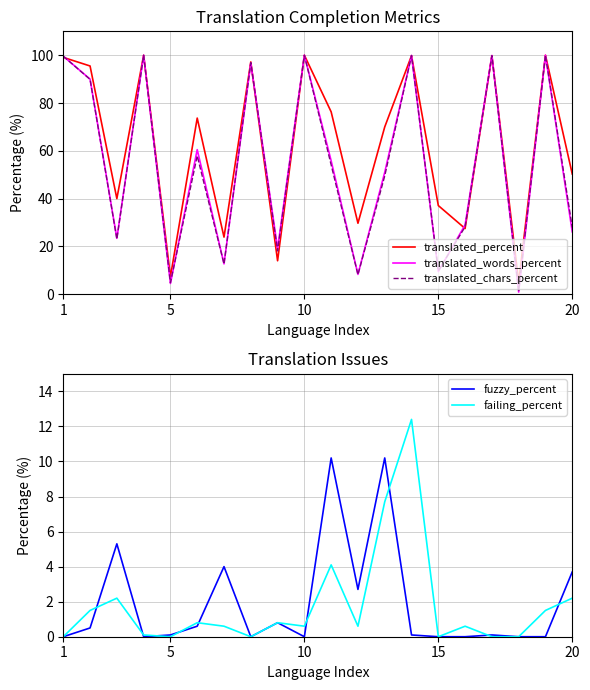

What is the difference between the maximum and minimum values in the failing_percent series?

12.4